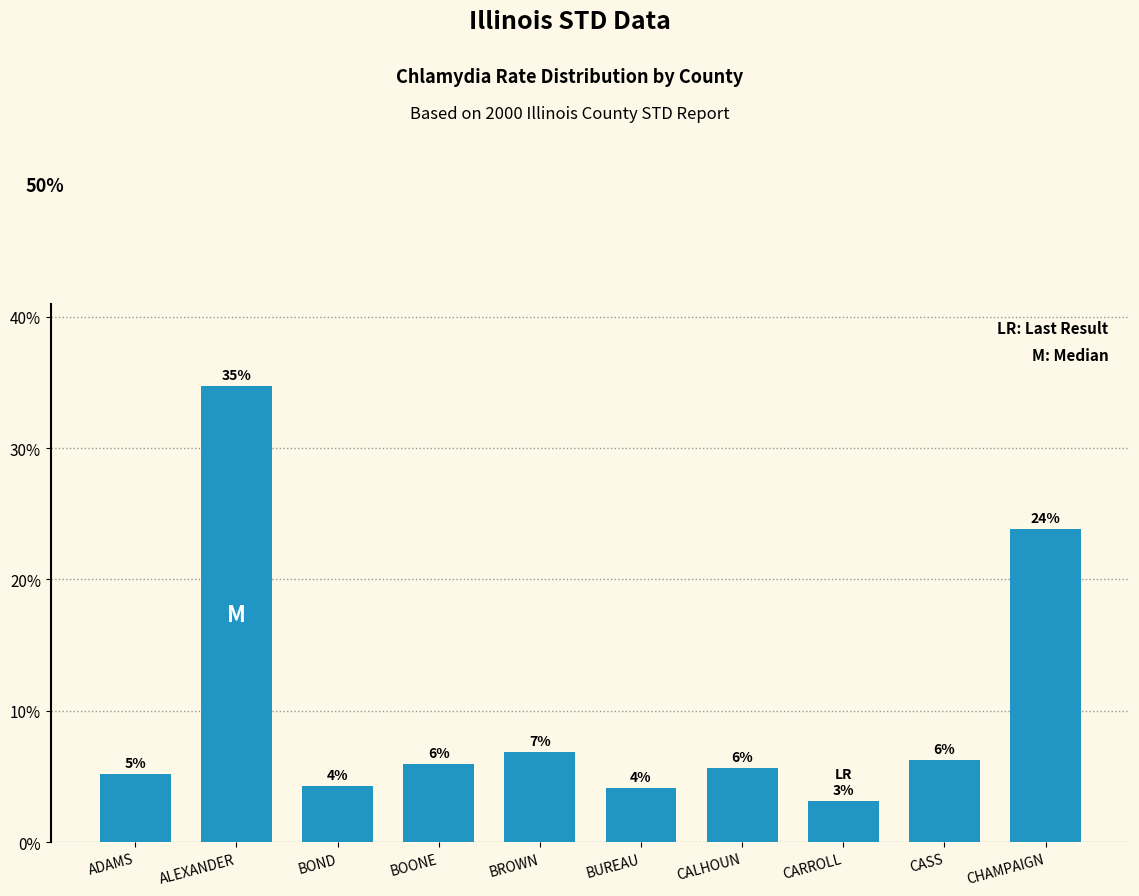

What position from the left is CALHOUN?

7